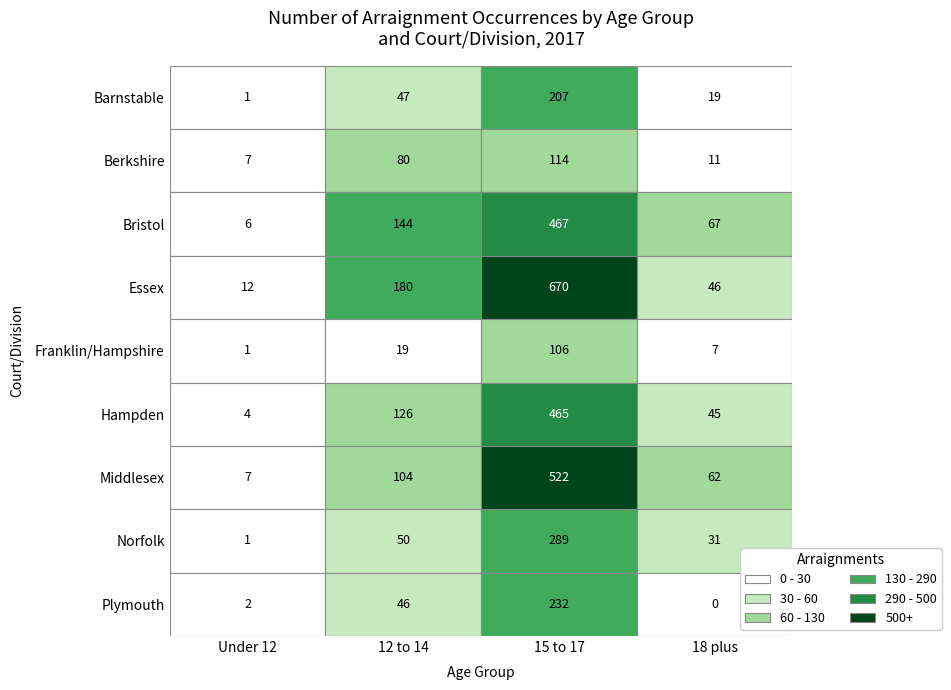

Rank the series by their maximum value, from lowest to highest.

Franklin/Hampshire, Berkshire, Barnstable, Plymouth, Norfolk, Hampden, Bristol, Middlesex, Essex